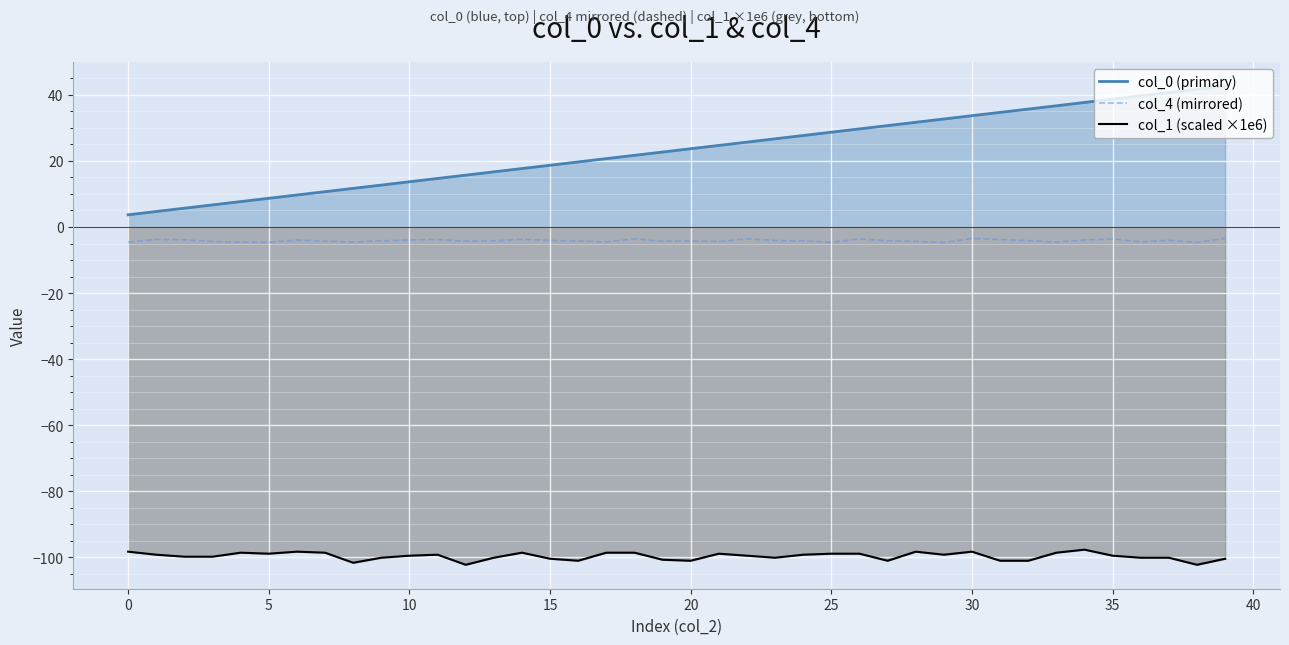

At how many categories does at least one series exceed 7?

36